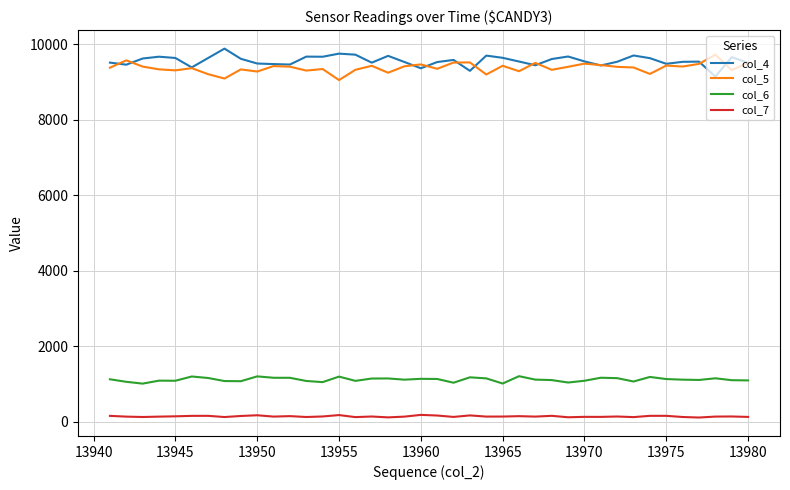

True or false: col_6 and col_4 cross at least once.

False